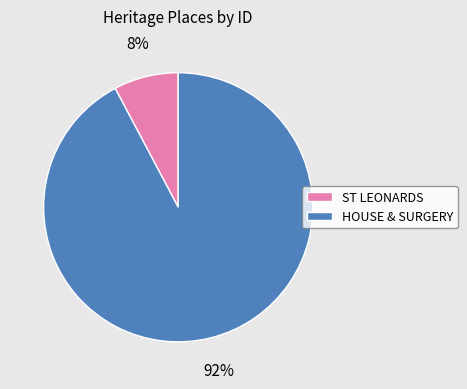

How many slices are in this pie chart?

2